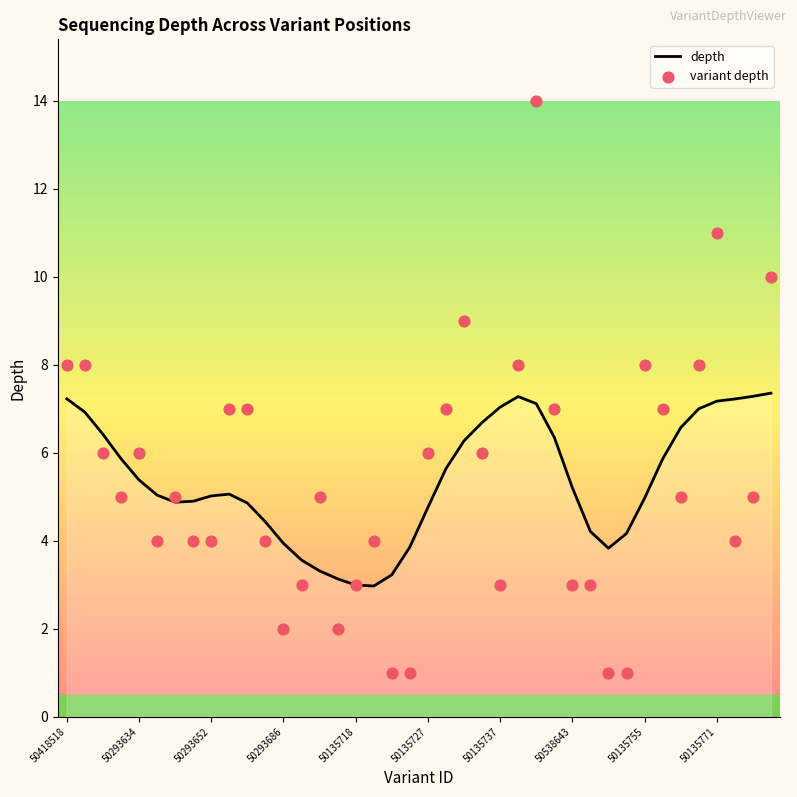

Which series has the largest Y range (max minus min)?

variant depth